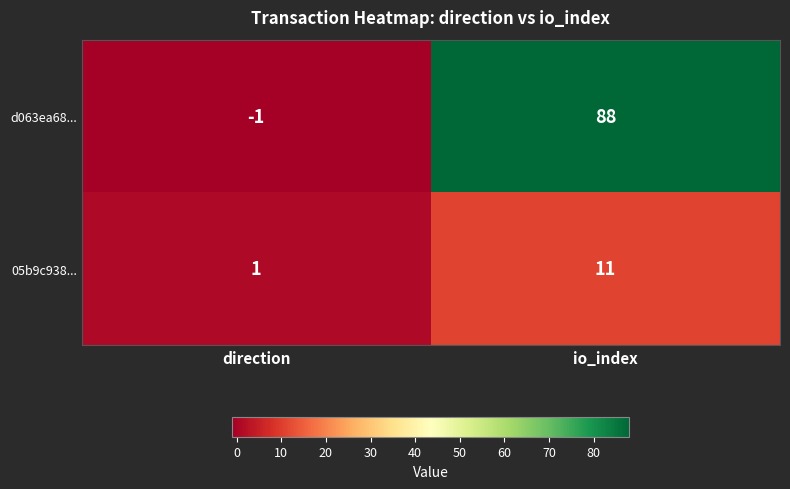

The value of 05b9c938... at io_index is 11. True or false?

True